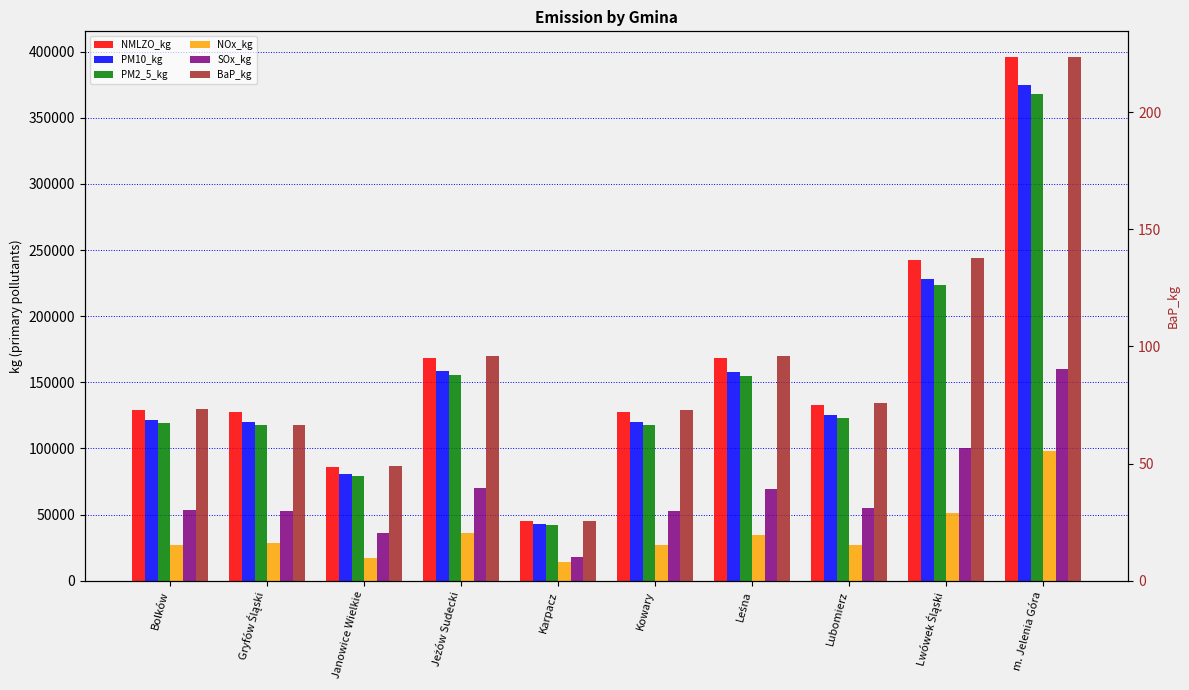

How many groups of bars are there?

10